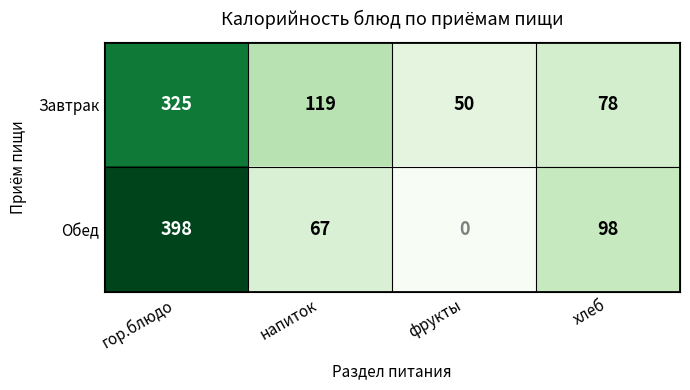

At which category is the sum across all series the highest?

гор.блюдо